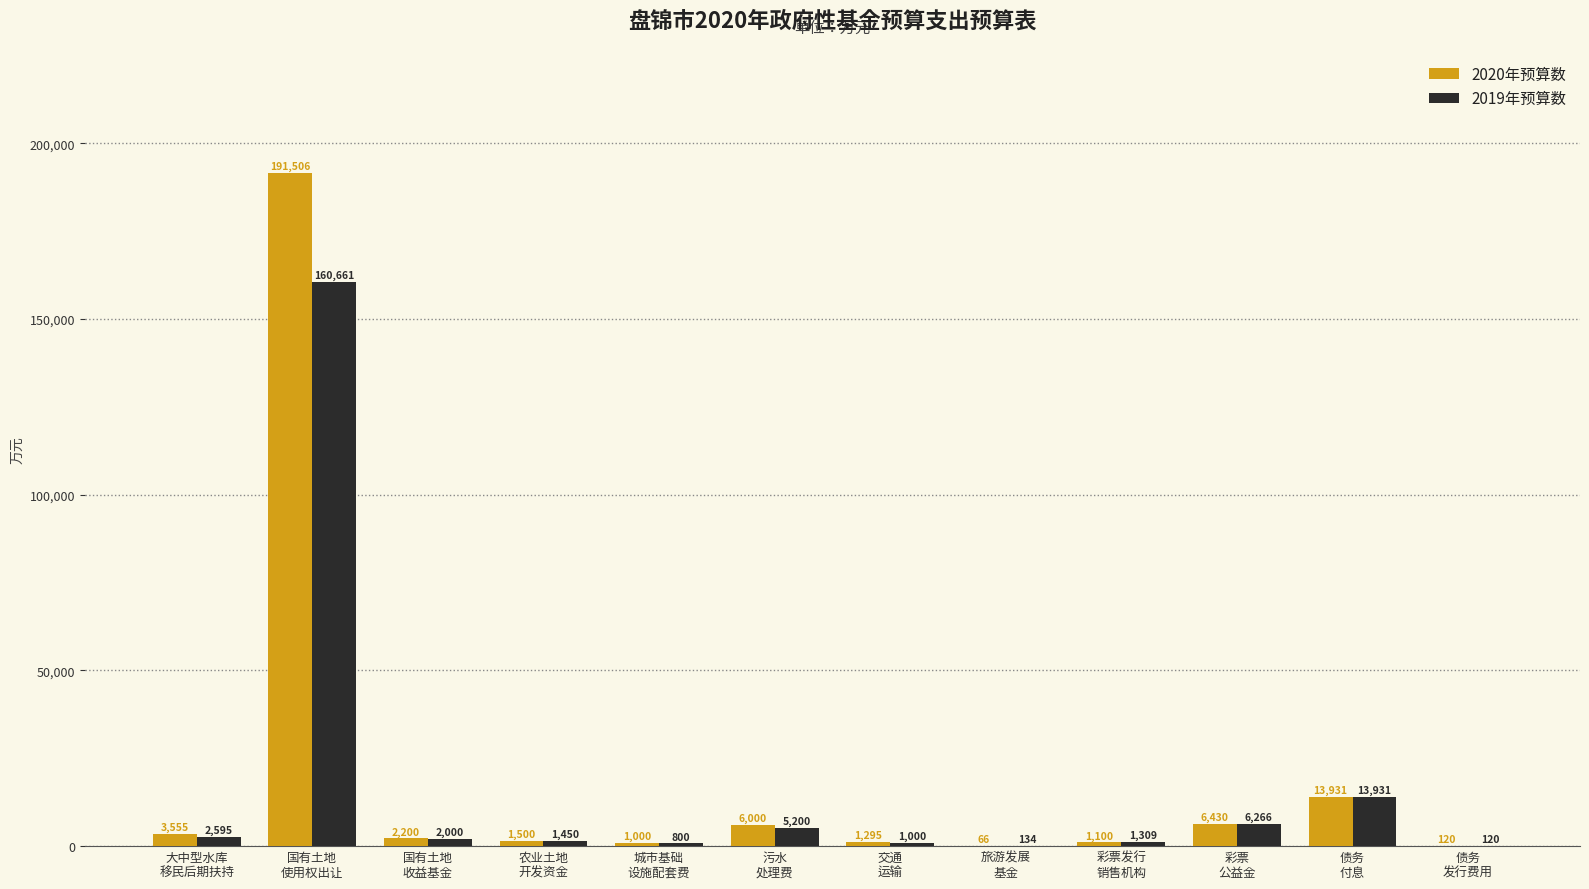

Which series has the largest total across all categories?

2020年预算数